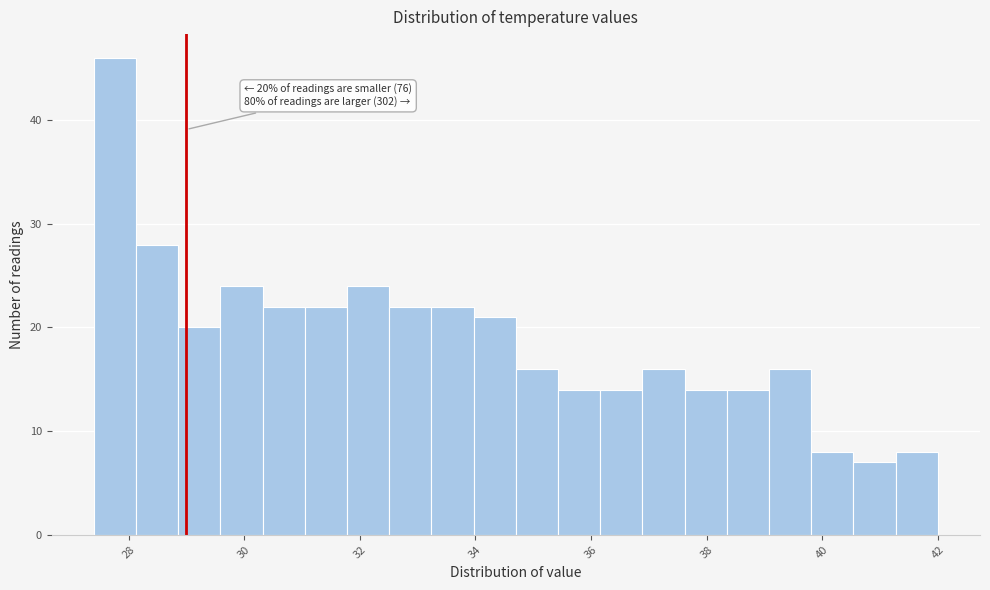

Read against the x-axis, roughly where is the centre of the tallest bar?

27.8